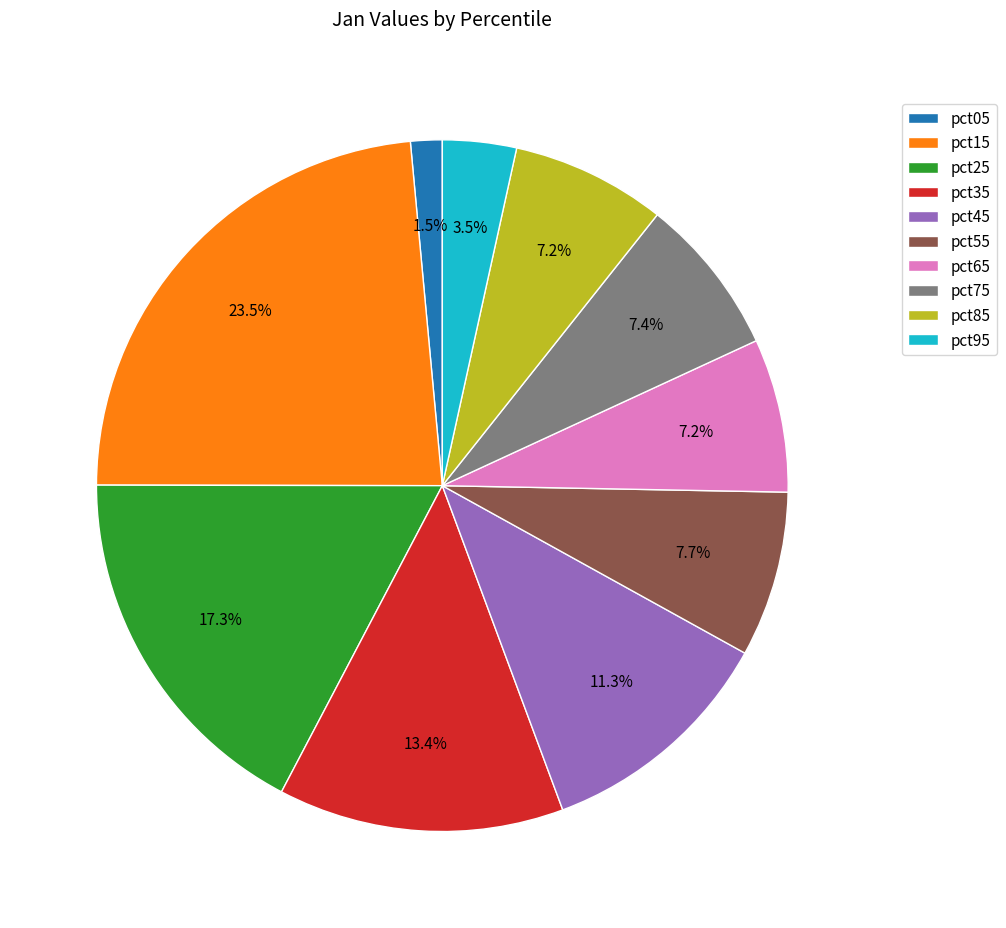

Does pct15 represent more than half of the total?

No